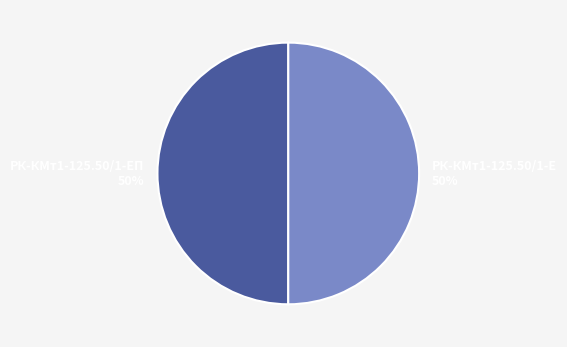

What is the ratio of the value at РК-КМт1-125.50/1-ЕП to the value at РК-КМт1-125.50/1-Е?

1.0